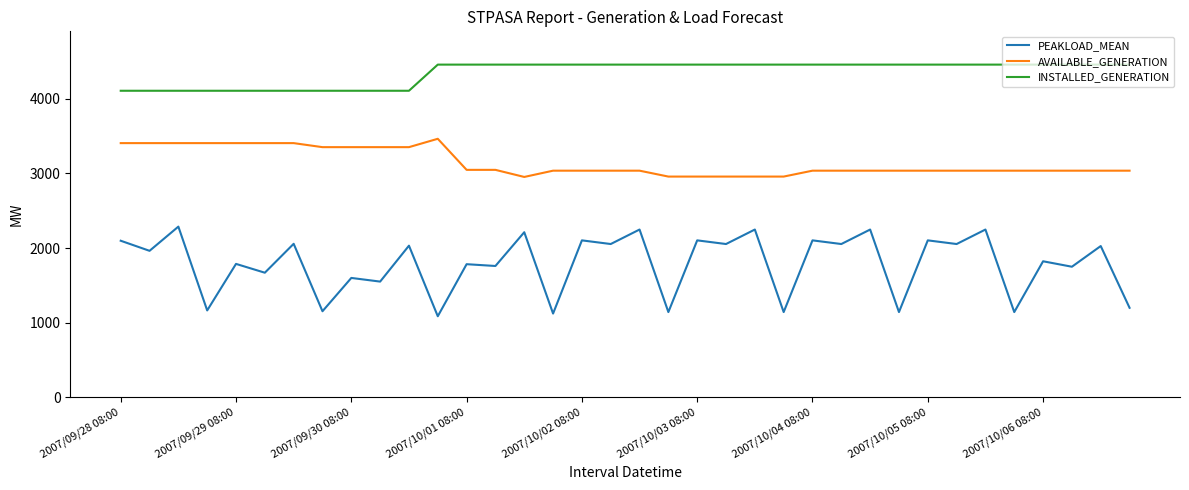

What is the maximum value for AVAILABLE_GENERATION?

3463